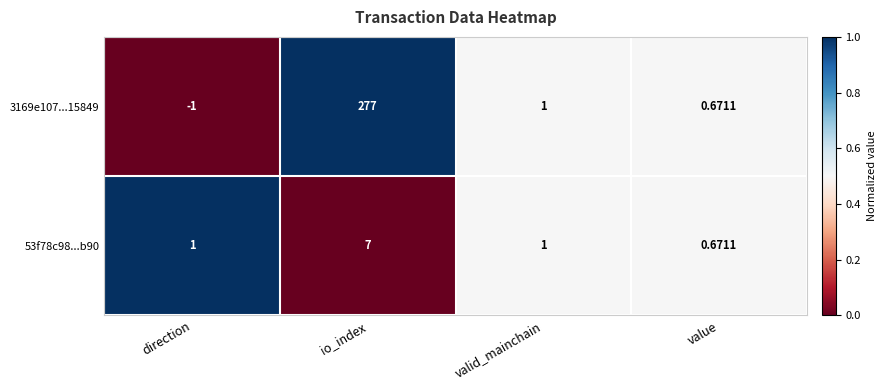

What is the greatest value displayed?

277.0